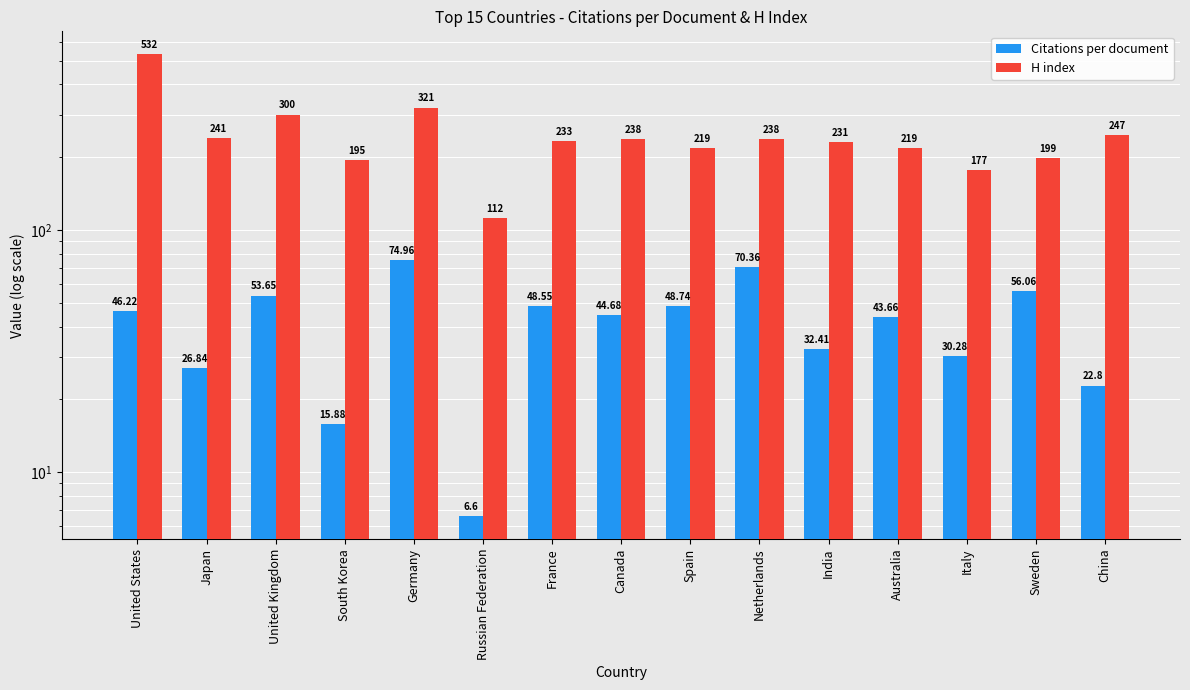

What is the minimum value for H index?

112.0